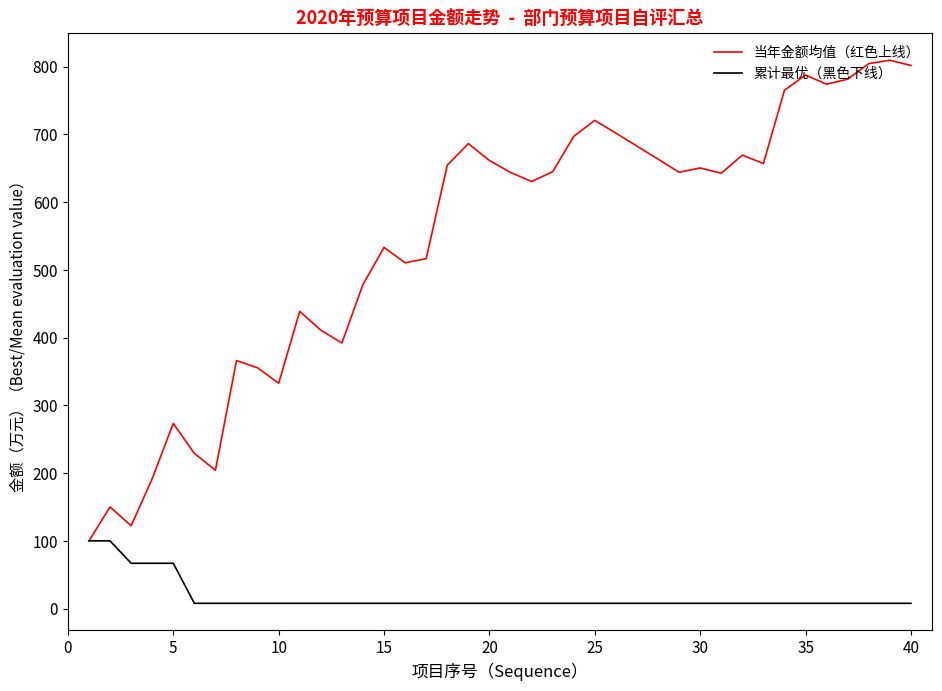

What is the average value of the 累计最优（黑色下线） series?

16.8